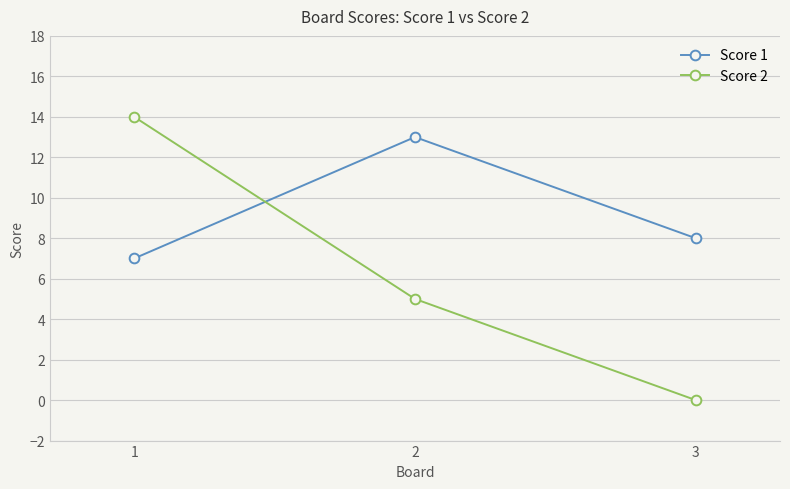

What is the total value across all series at 2?

18